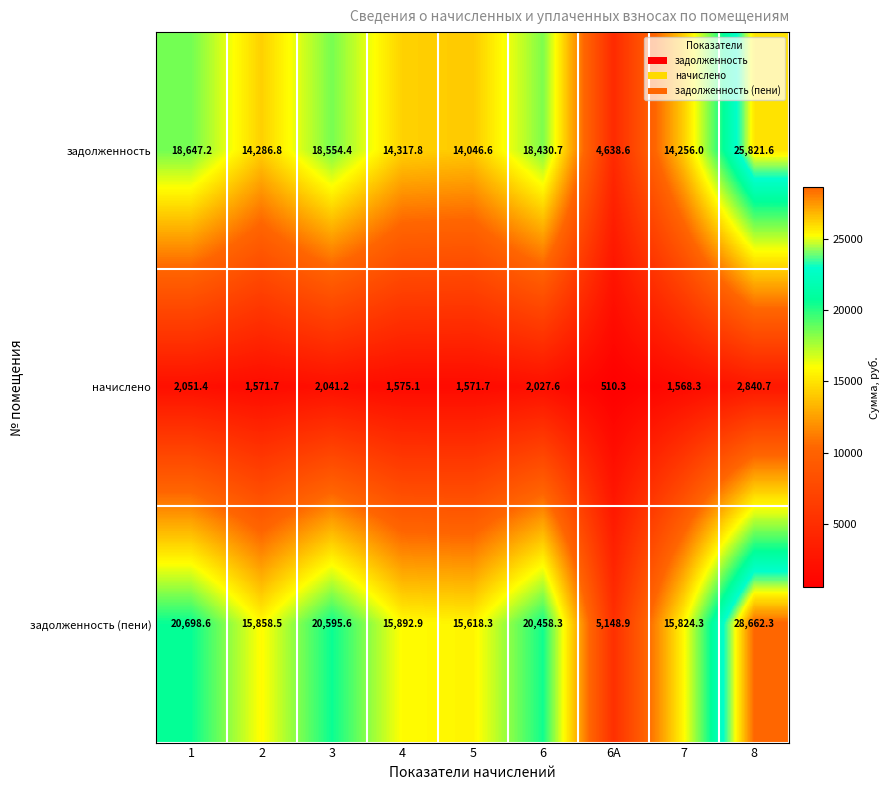

List the series in order of their peak value, highest first.

задолженность (пени), задолженность, начислено